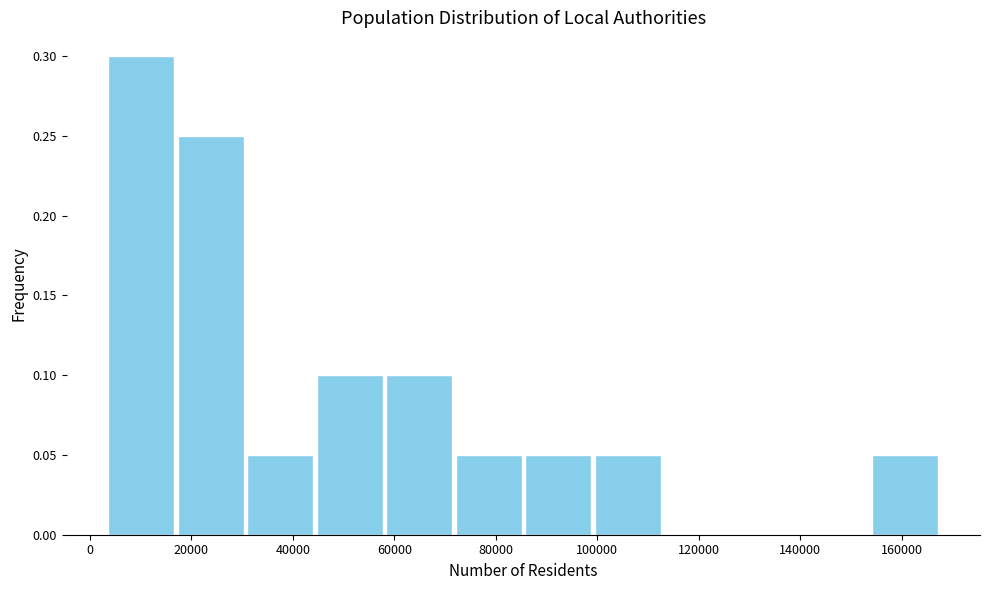

Over which range of the x-axis is the bar tallest?

4000 to 16000